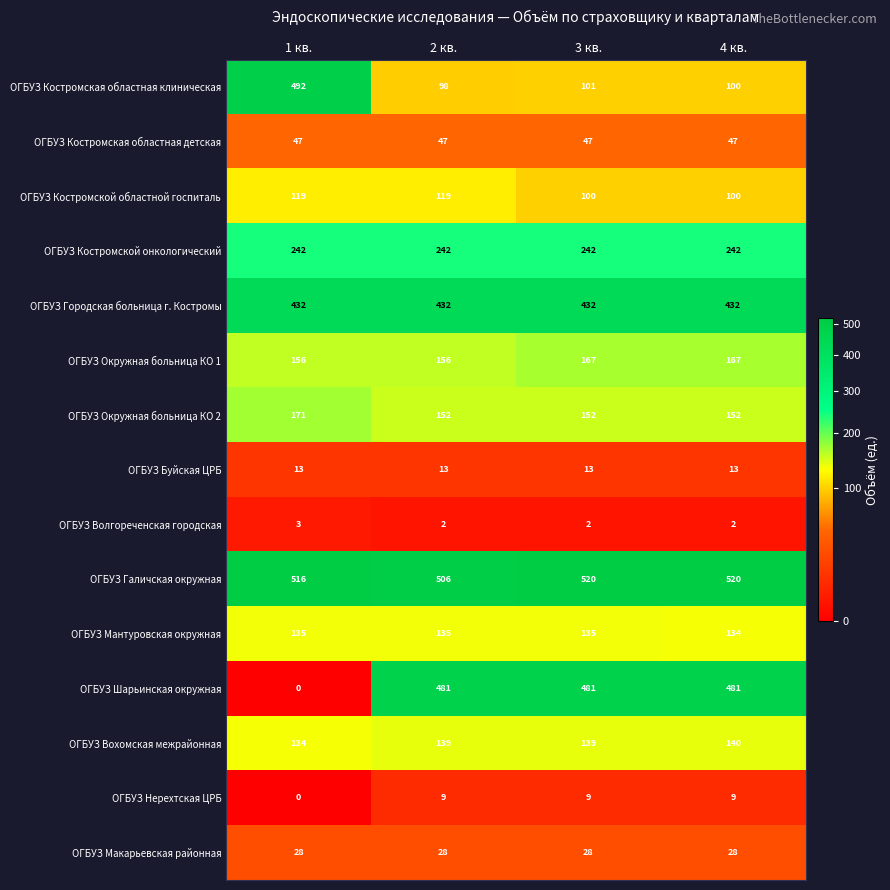

Where is ОГБУЗ Мантуровская окружная nearest to the value 134?

4 кв.